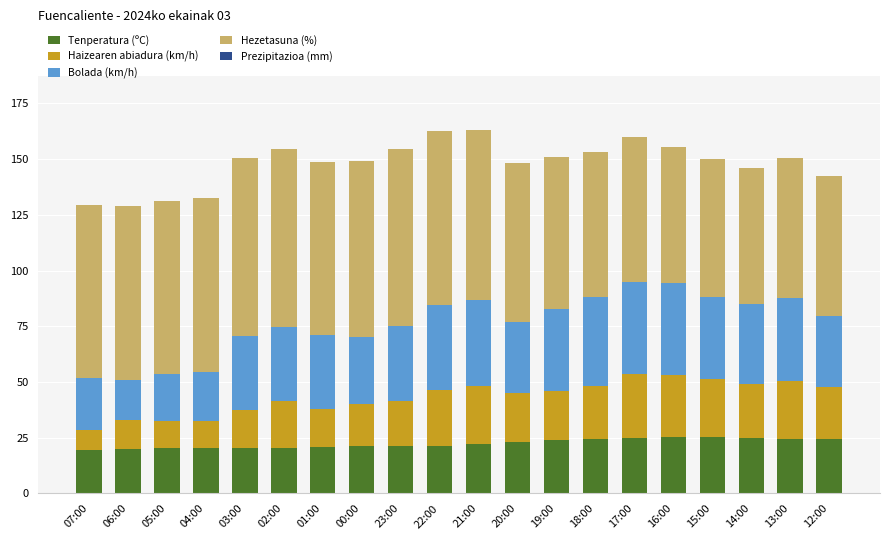

Is it true that Tenperatura (ºC) equals 32.8 at 23:00?

False